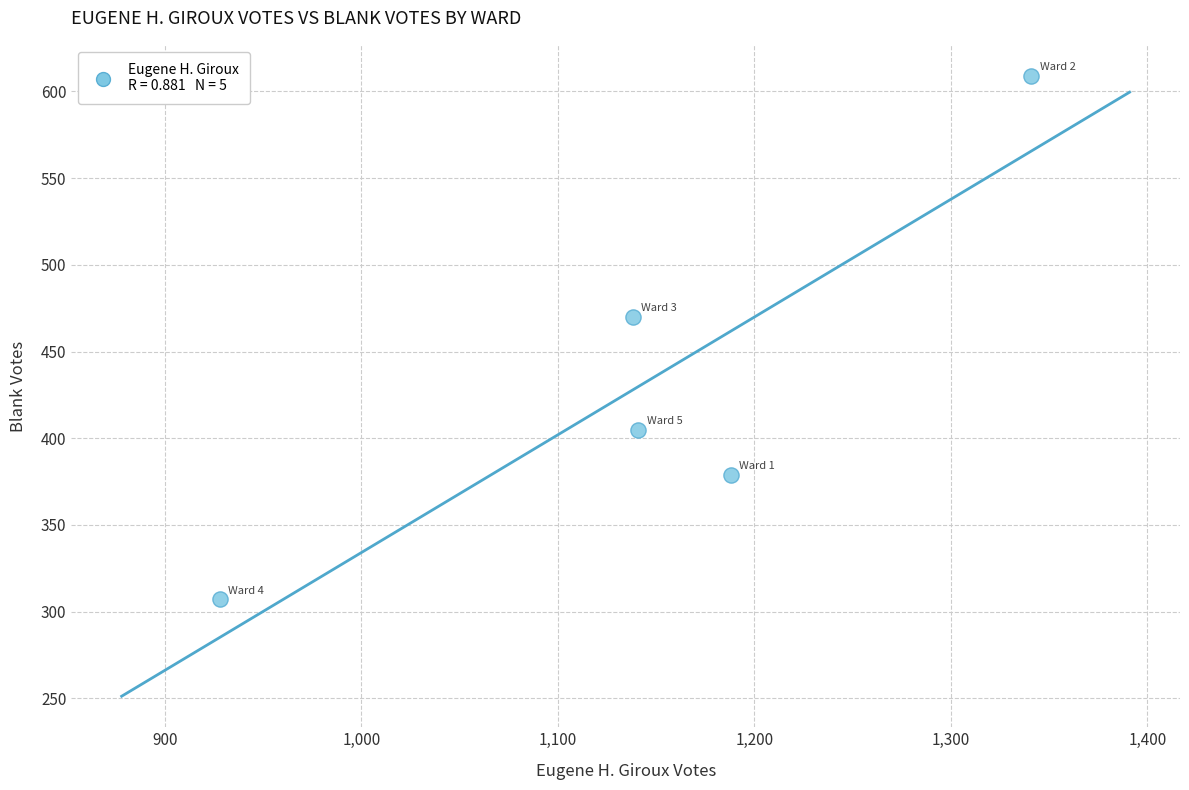

What Y value in the scatter plot is closest to 458?

470